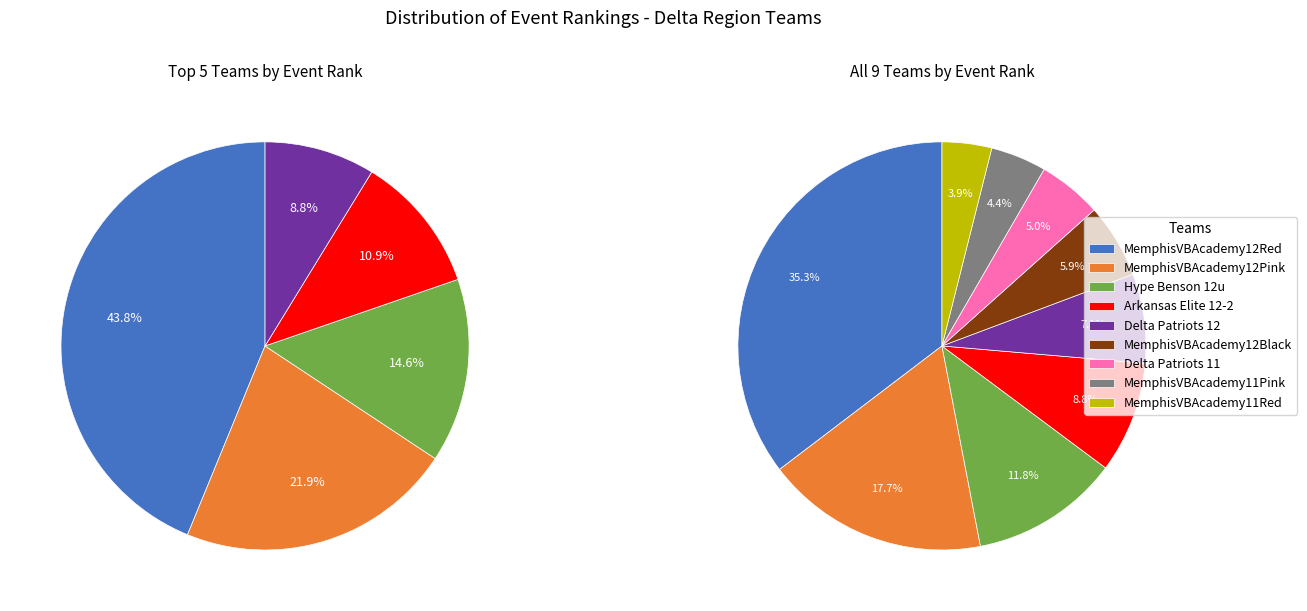

Is the sum of MemphisVBAcademy12Red and MemphisVBAcademy11Red greater than half?

No